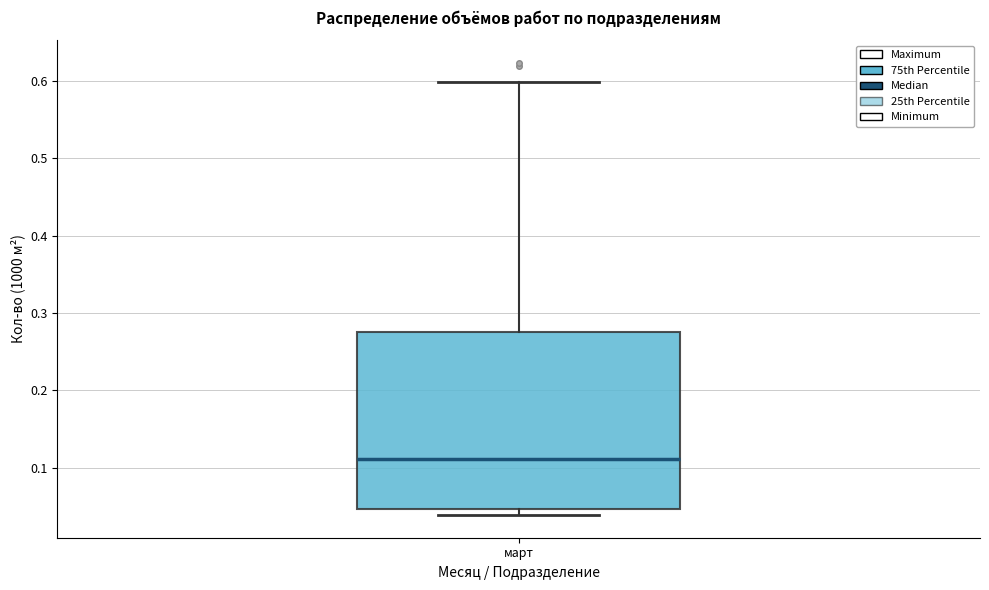

Where is the upper edge of the box for март on the y-axis? The values are not printed on the chart, so give them approximately, as read against the axis.

0.27